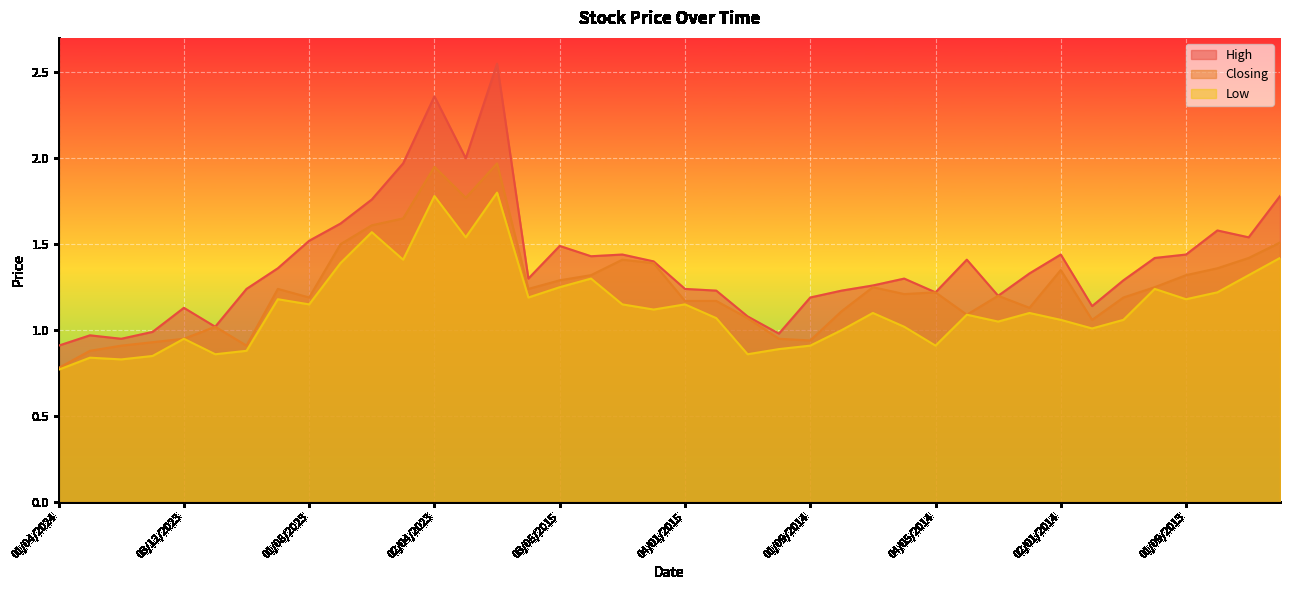

What is the maximum value shown in the chart?

2.5